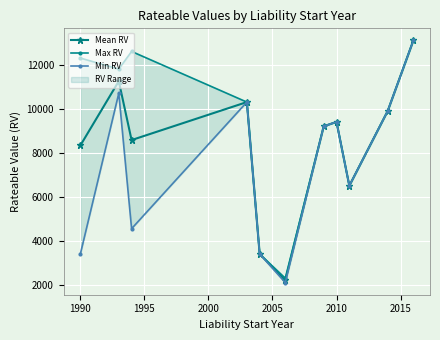

How many values in the Max RV series exceed 9900?

5